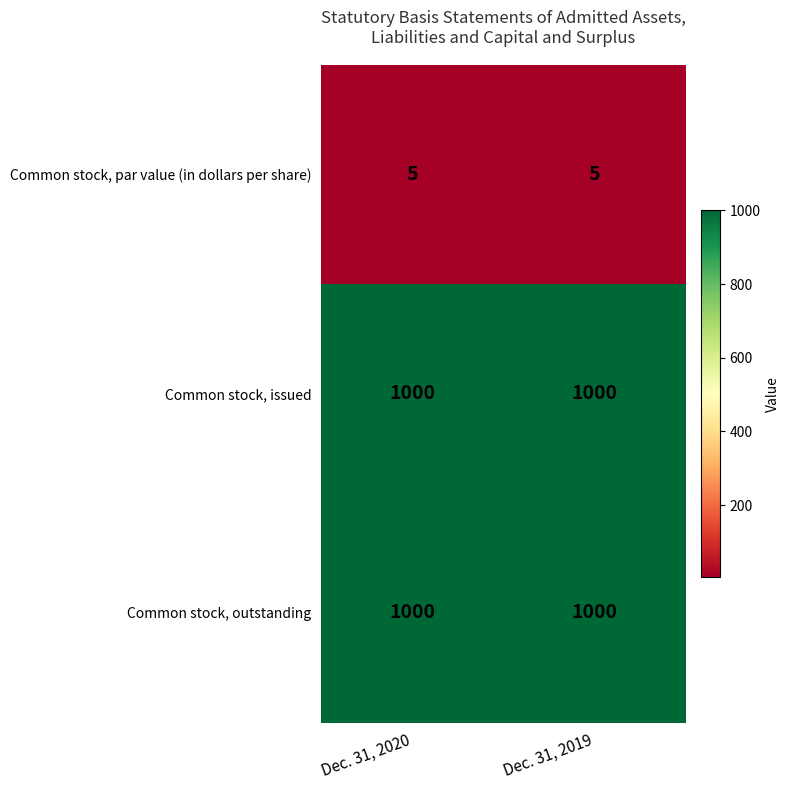

Reading left to right, what are all the values shown in this chart?

Common stock, par value (in dollars per share): Dec. 31, 2020=5	Dec. 31, 2019=5
Common stock, issued: Dec. 31, 2020=1000	Dec. 31, 2019=1000
Common stock, outstanding: Dec. 31, 2020=1000	Dec. 31, 2019=1000